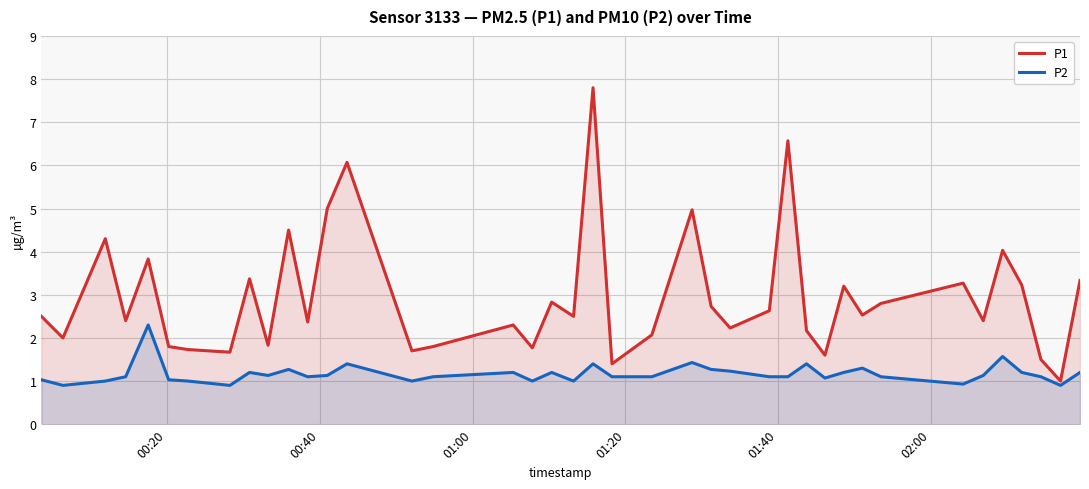

How many data points does each series have?

40